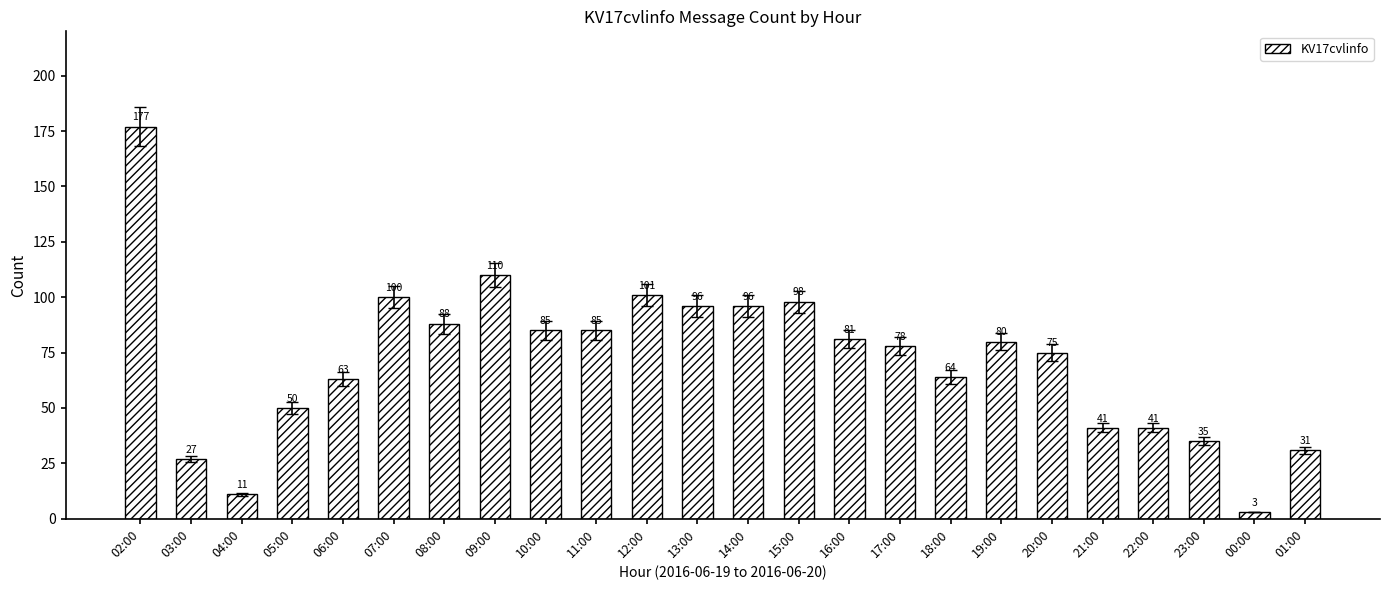

Where does the data first go above 80?

02:00